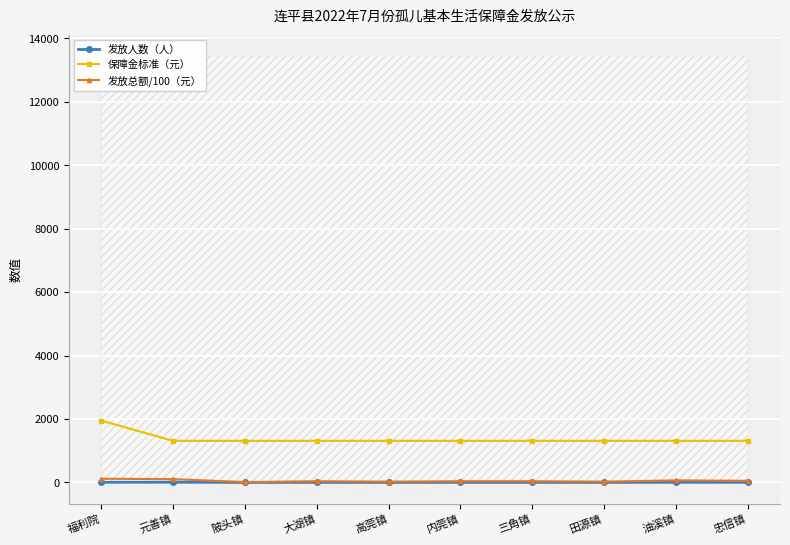

At which label does 发放总额/100（元） first exceed 39?

福利院